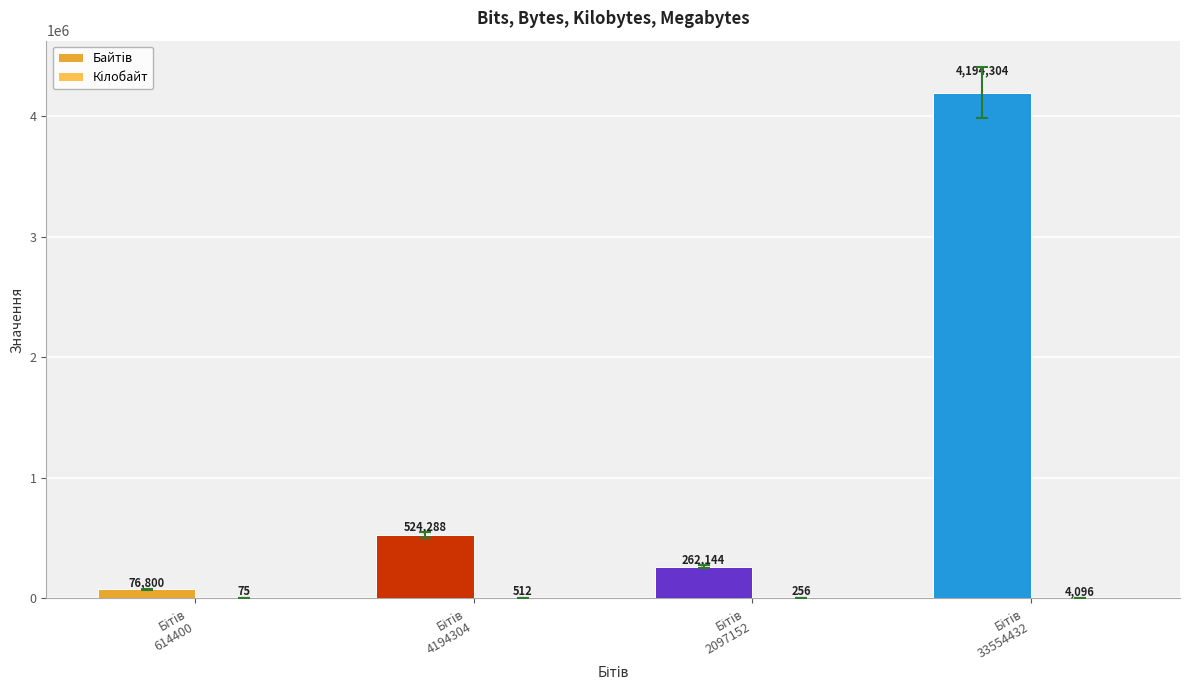

What is the greatest value displayed?

4194304